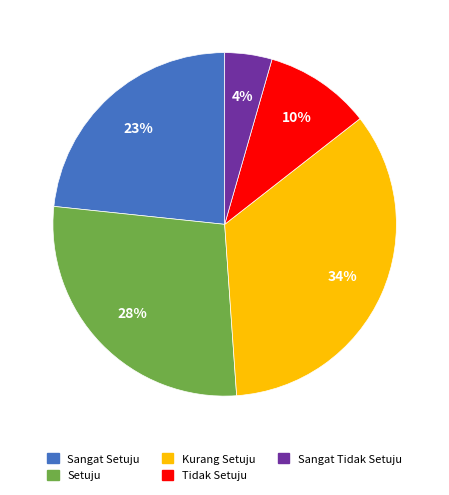

Count the number of slices in the pie.

5